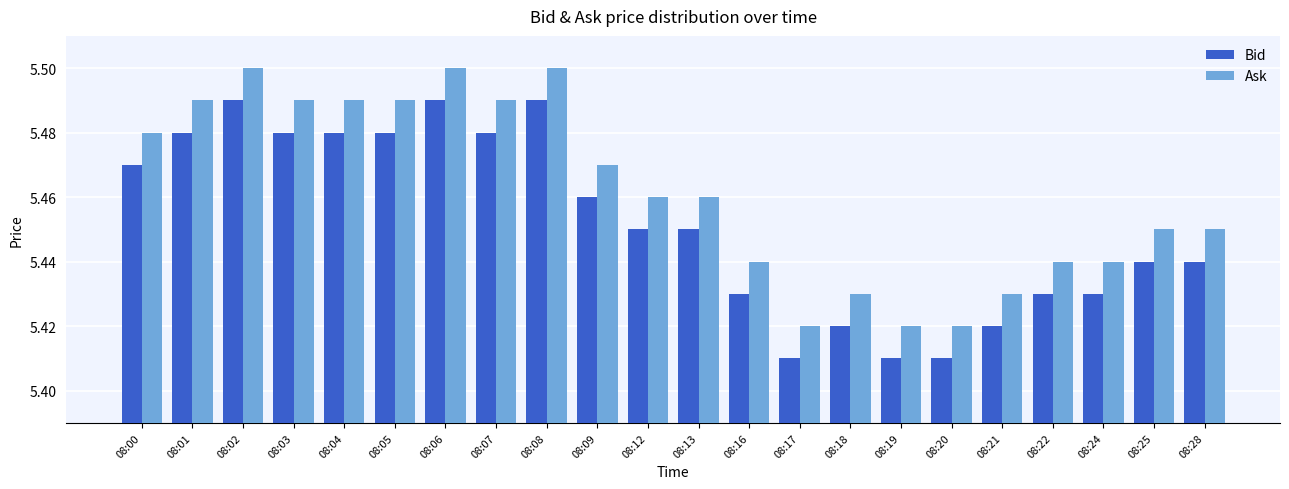

What are all the series names shown in the legend?

Bid, Ask